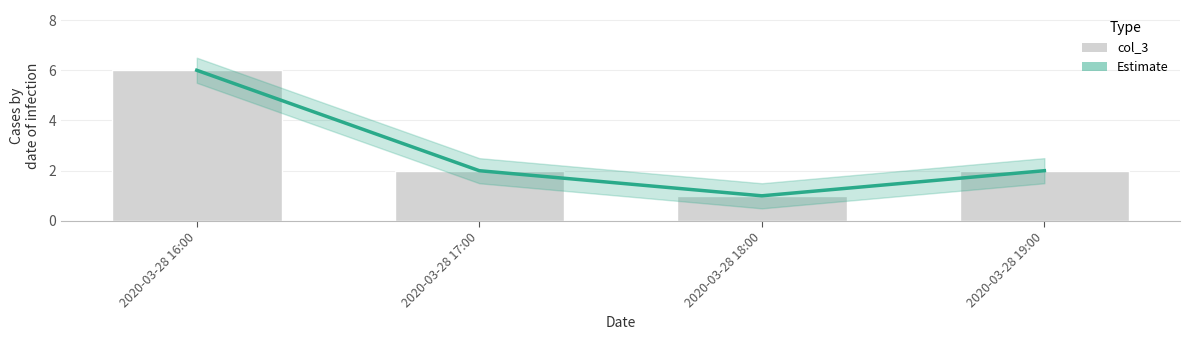

What are all the series names shown in the legend?

Estimate, col_3